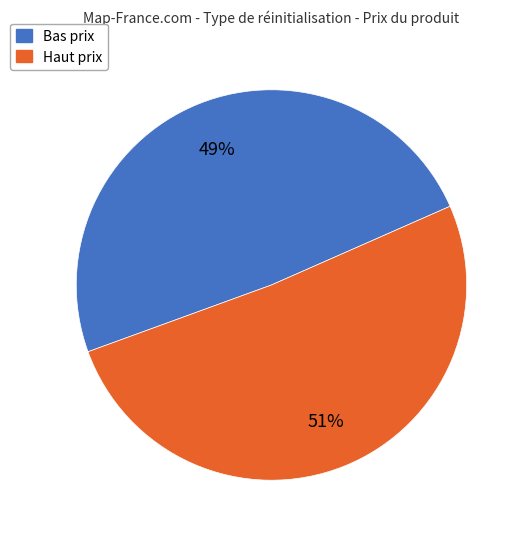

Does any single category account for the majority?

Yes